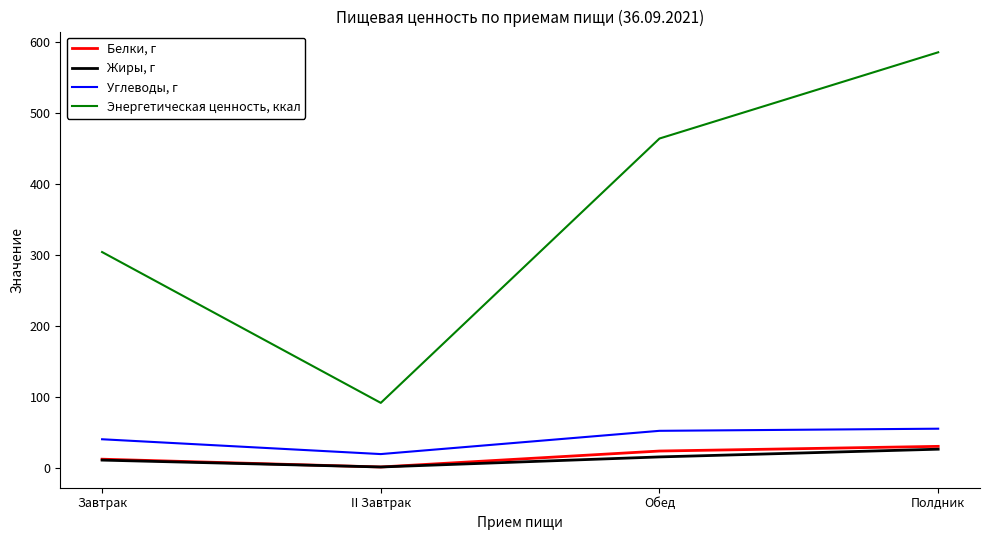

Reading left to right, transcribe all the data shown in this chart.

Белки, г: 11.8	0.8	23.3	29.9
Жиры, г: 10.5	0.8	15.0	25.9
Углеводы, г: 39.9	19.0	51.8	54.8
Энергетическая ценность, ккал: 303.9	91.2	464.0	585.6